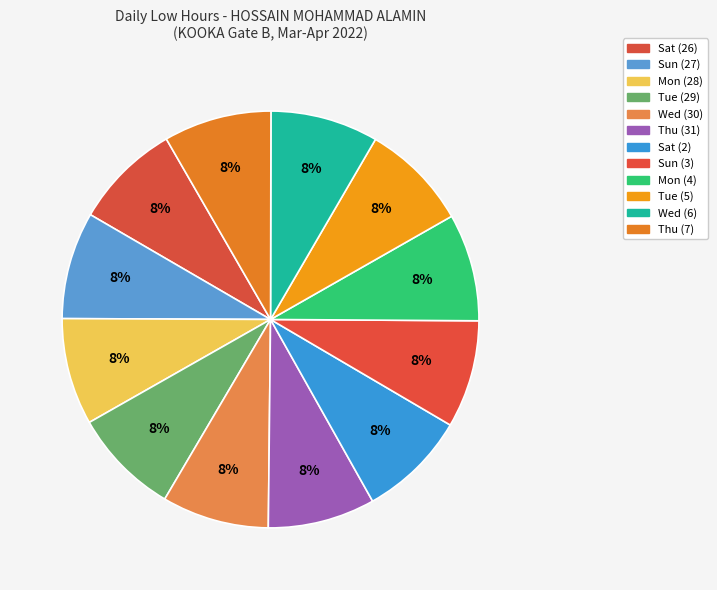

What percentage is the Thu (7) slice, to the nearest percent?

8%